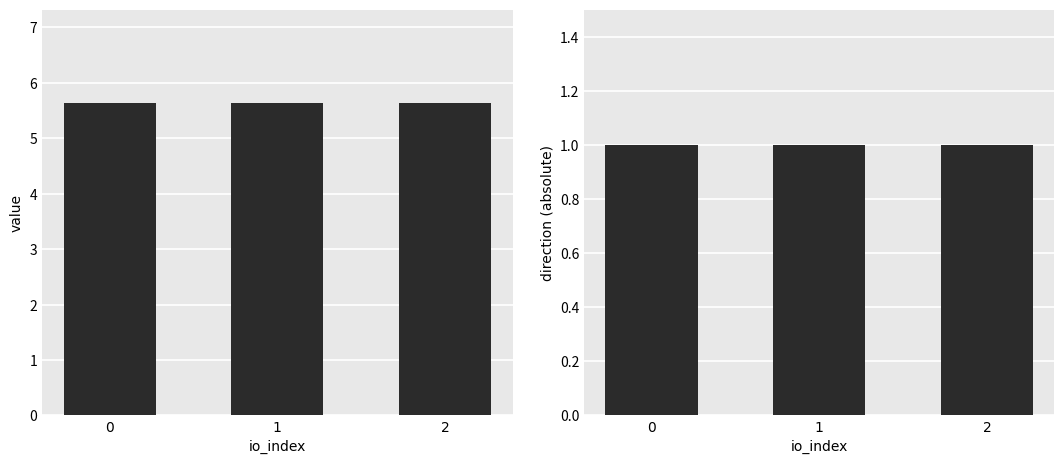

Reading left to right, what are all the values shown in this chart?

value: 0=5.6	1=5.6	2=5.6
direction (abs): 0=1.0	1=1.0	2=1.0